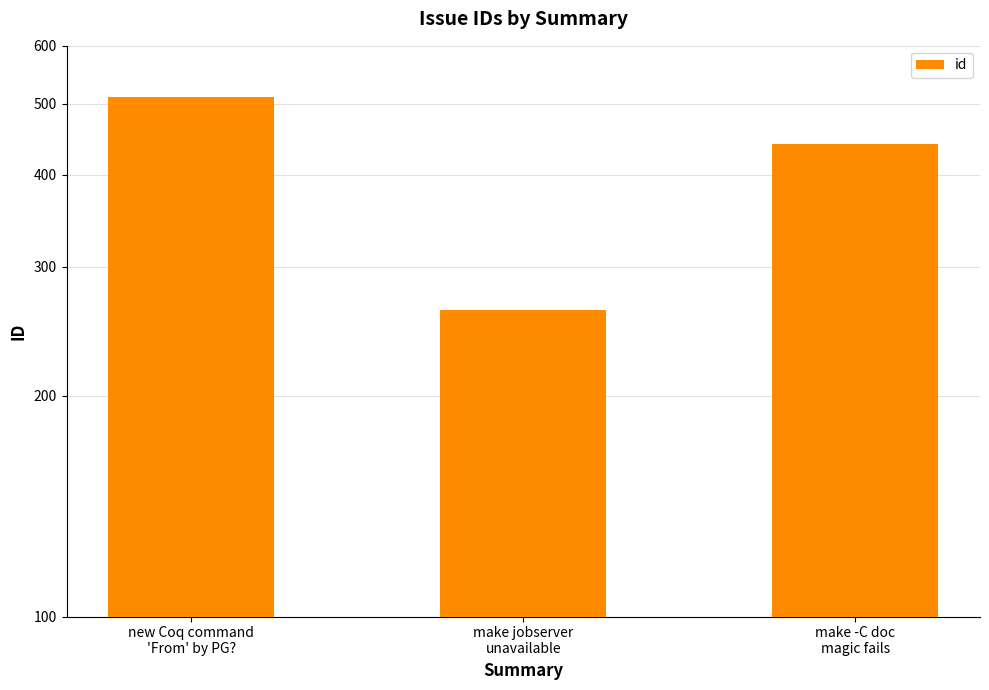

What is the value of the 3rd bar from the left?

441